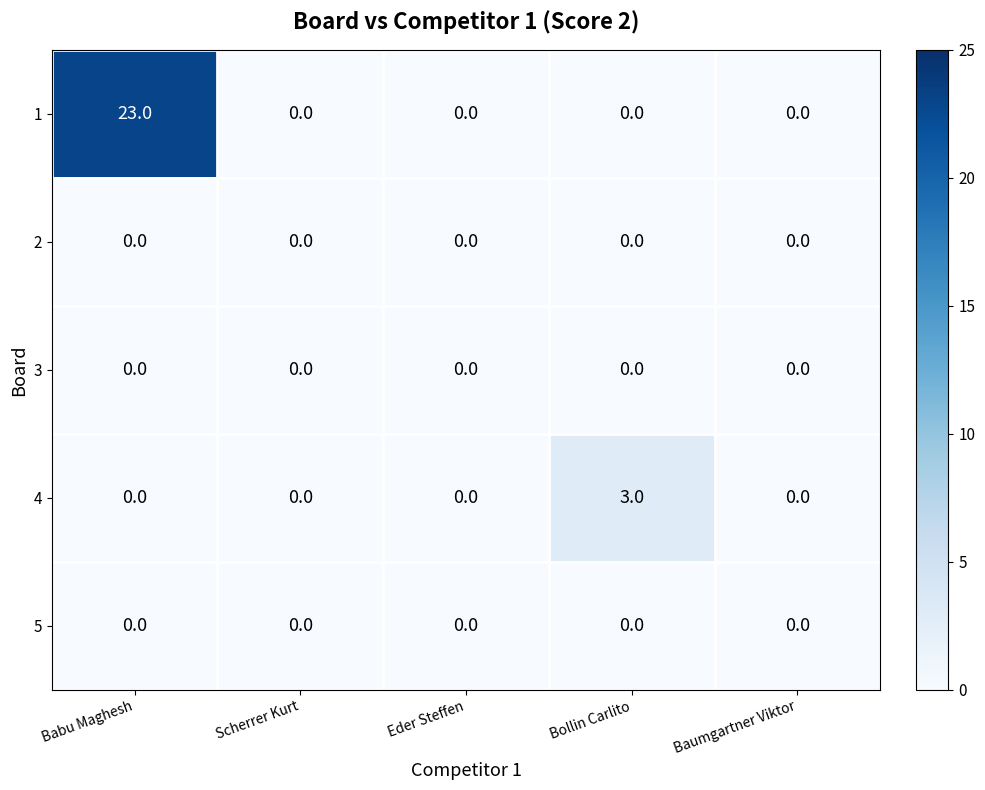

What is the spread (max minus min) of values at Babu Maghesh?

23